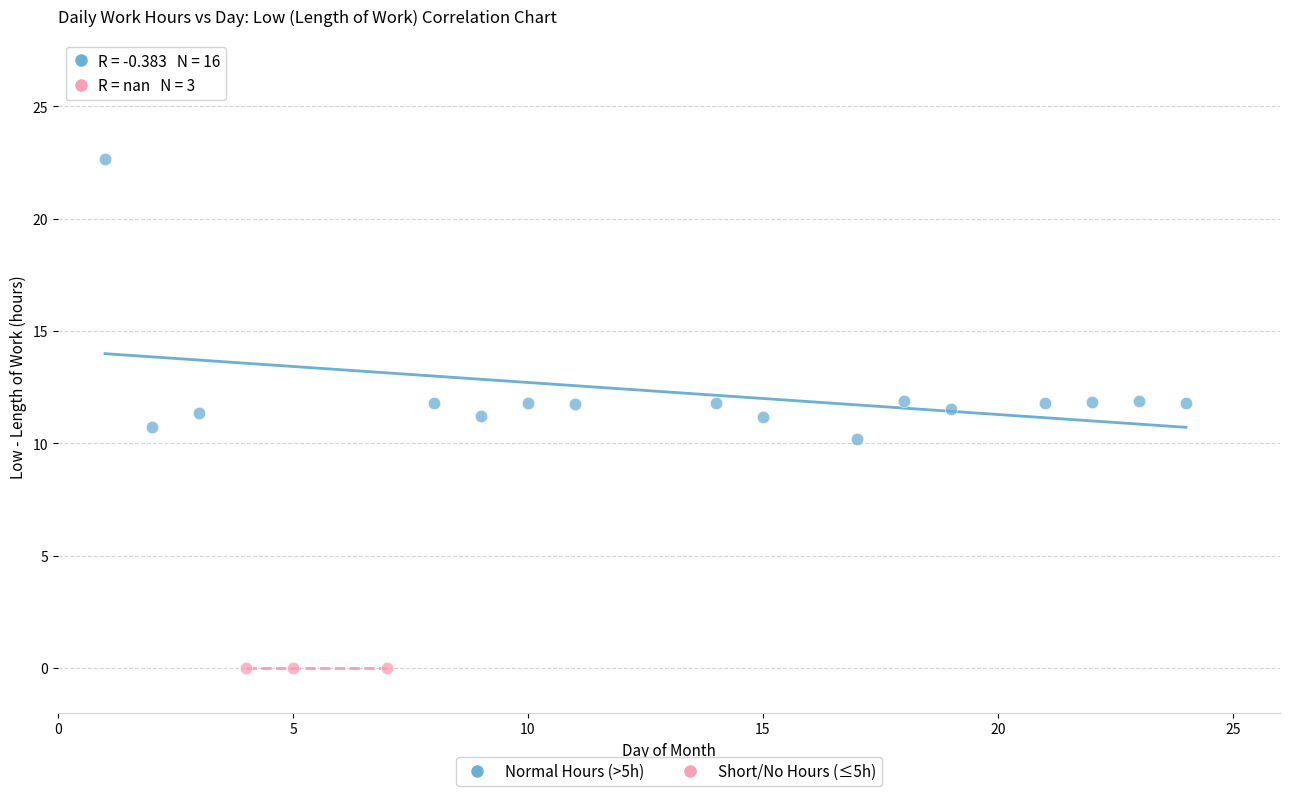

Which series contains the highest Y value?

Normal Hours (>5h)